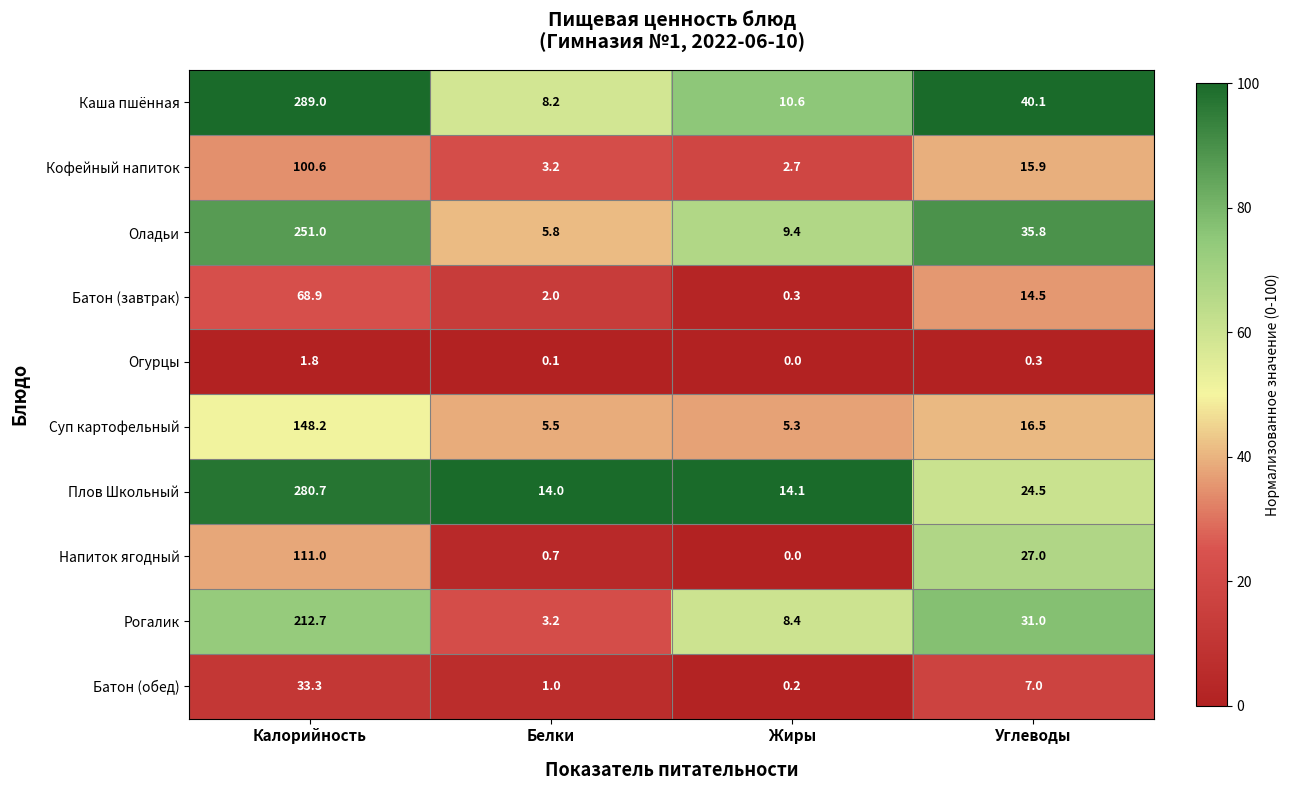

Between Калорийность and Углеводы, which series saw the biggest shift?

Плов Школьный